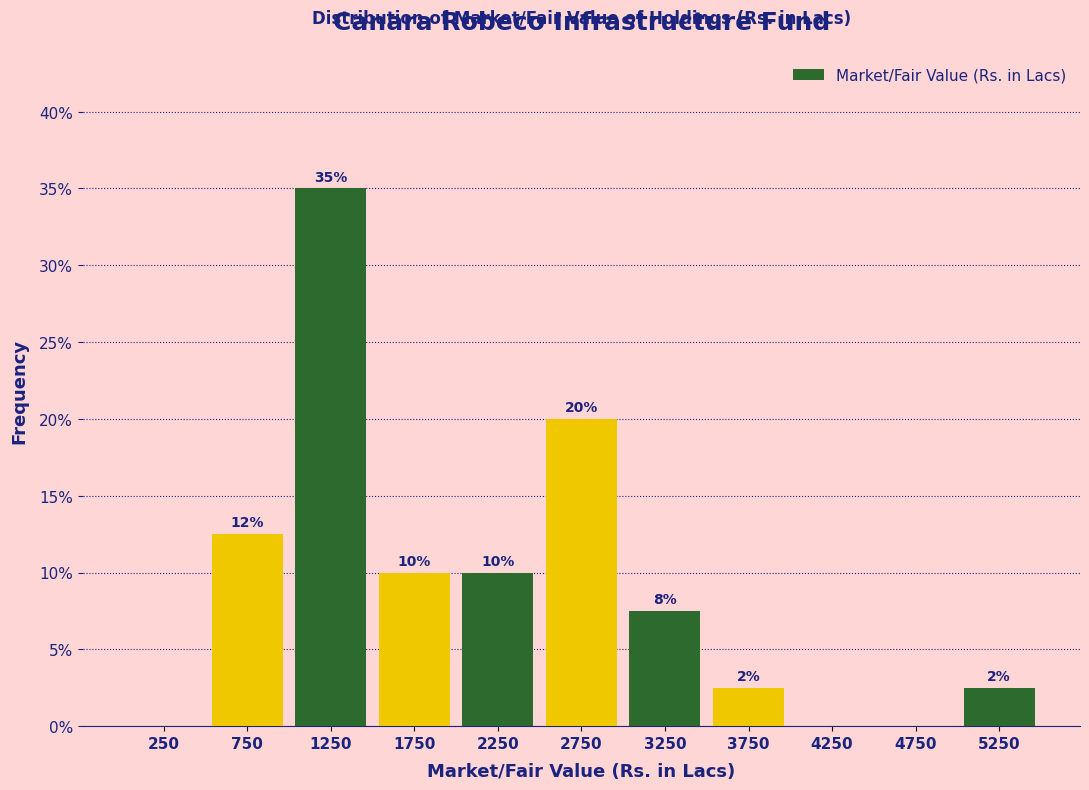

Which range on the x-axis has the tallest bar?

1000 to 1500